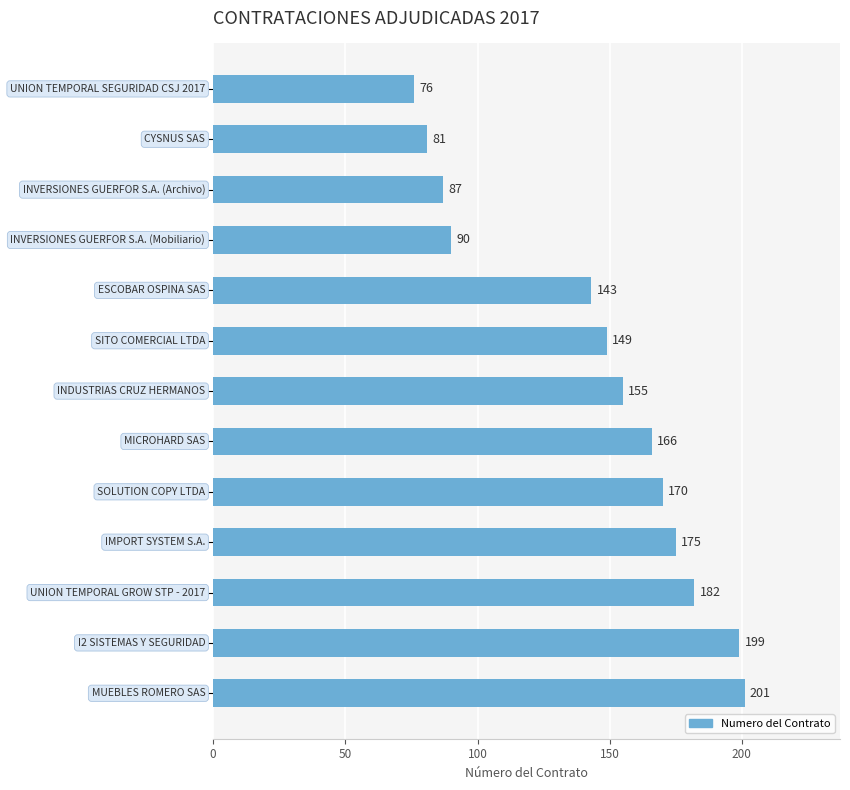

What is the value of the 9th bar from the top?

170